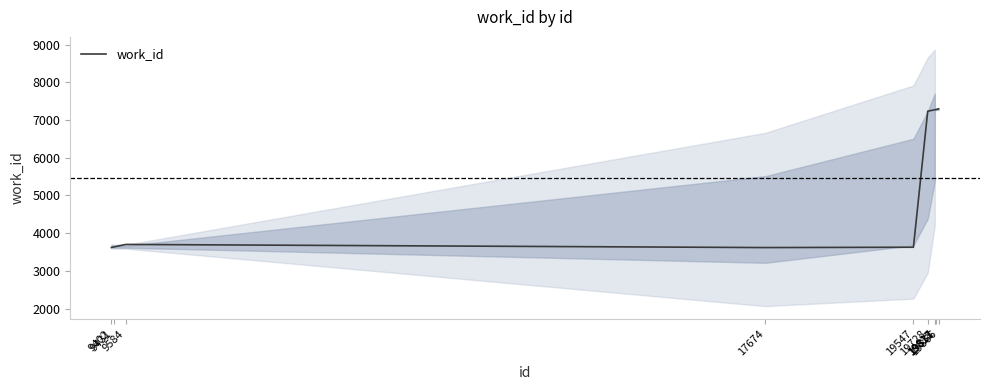

List the labels in order of value, smallest first.

17674, 9402, 19547, 9431, 9584, 19728, 19817, 19818, 19831, 19866